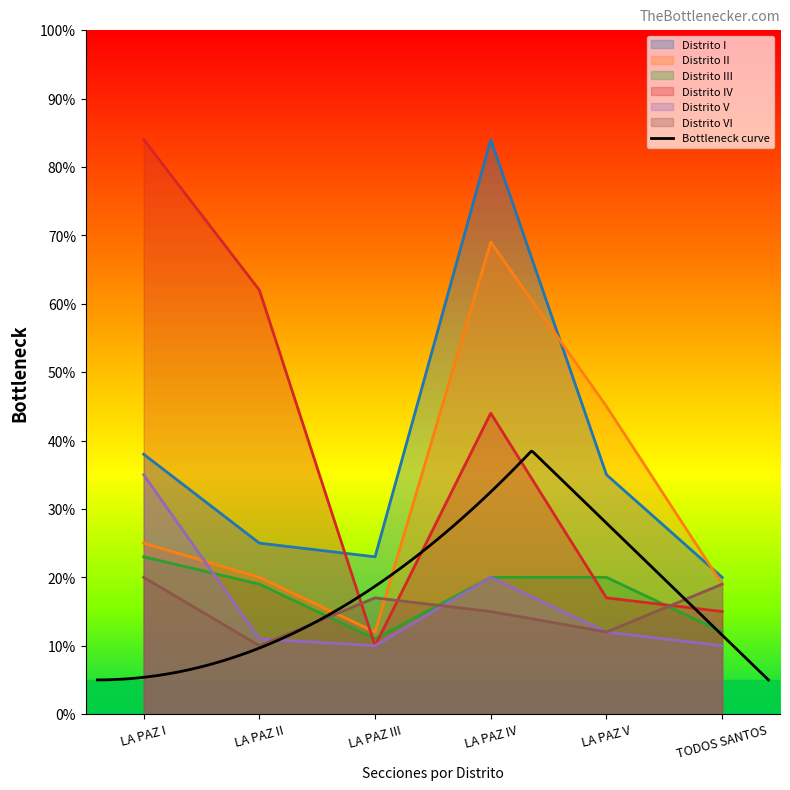

Is it true that Distrito I equals 38 at LA PAZ I?

True